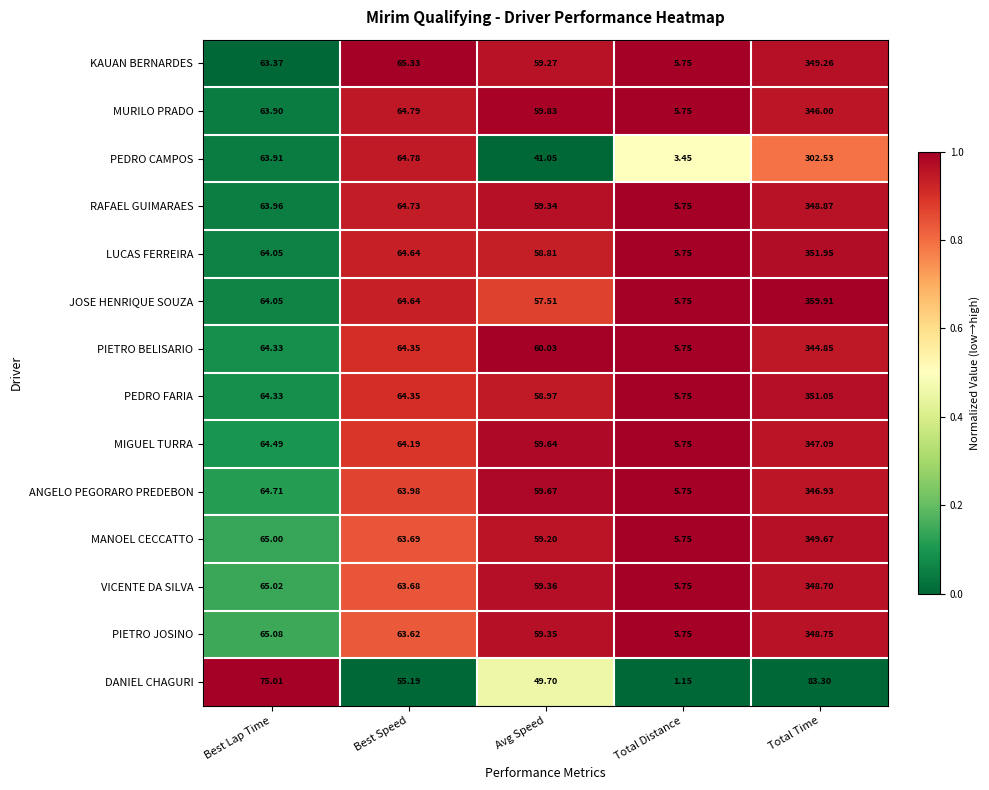

Rank the categories by KAUAN BERNARDES value from highest to lowest.

Total Time, Best Speed, Best Lap Time, Avg Speed, Total Distance